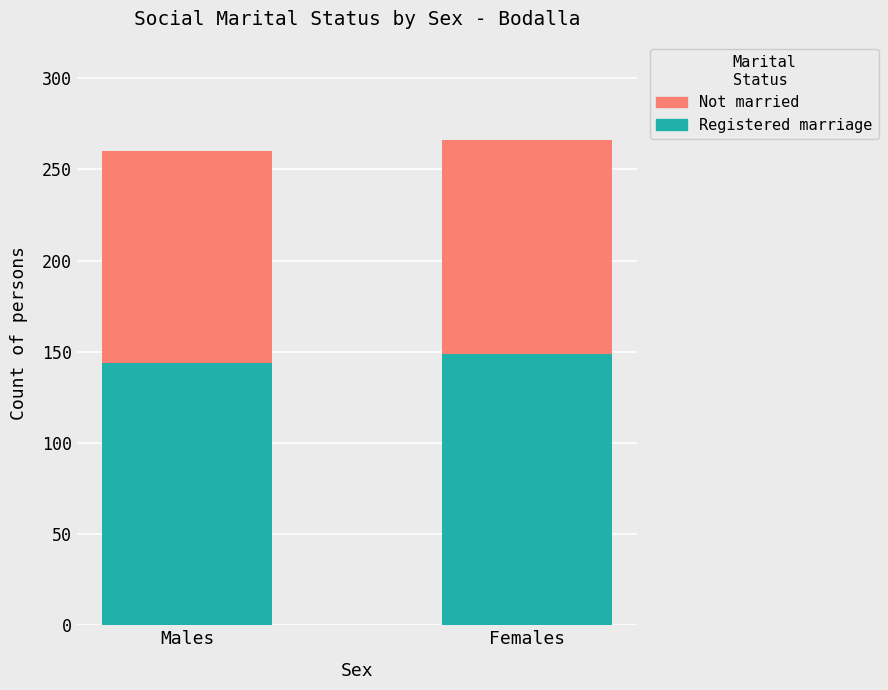

What is the sum of all Registered marriage values?

293